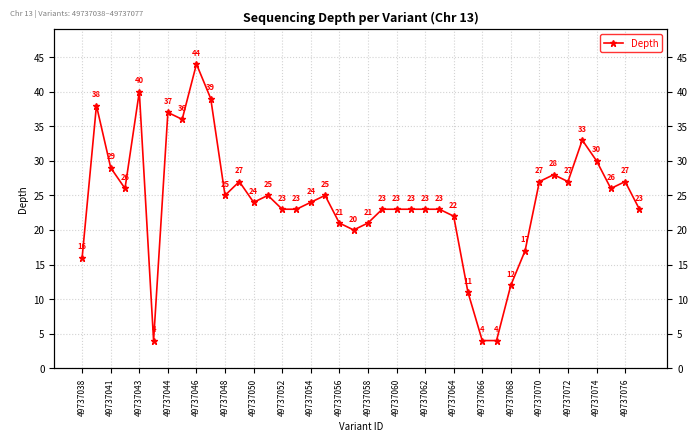

Count the number of data series in this chart.

1